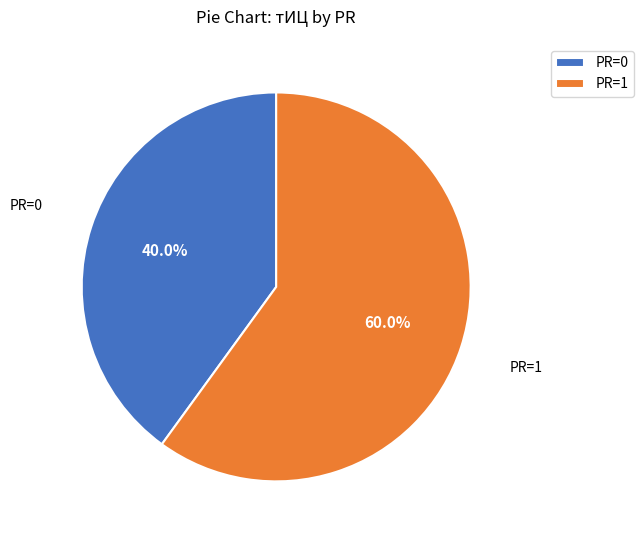

Is PR=1 the majority of the pie?

Yes